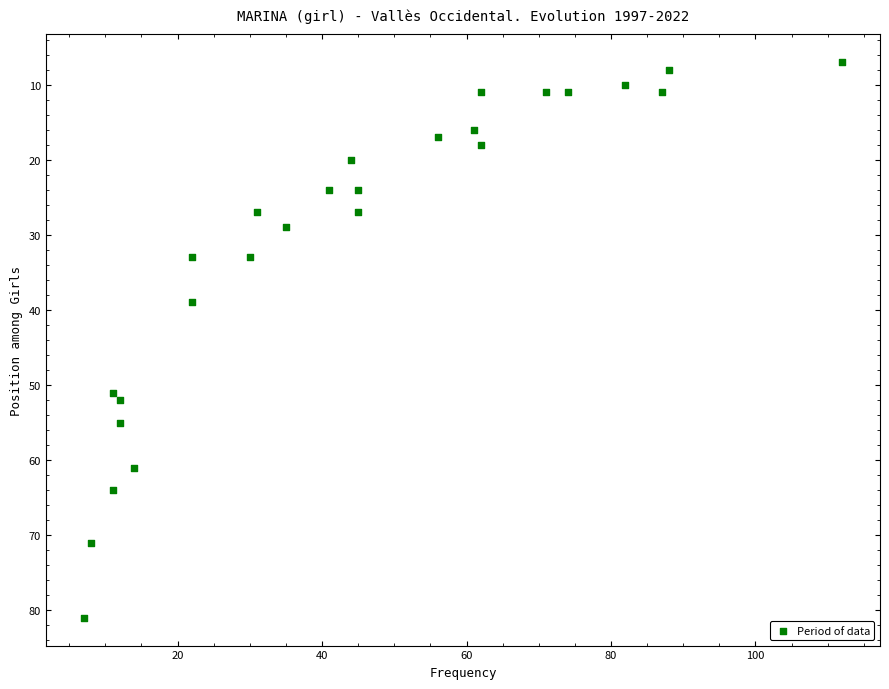

What Y value in the scatter plot is closest to 44?

39